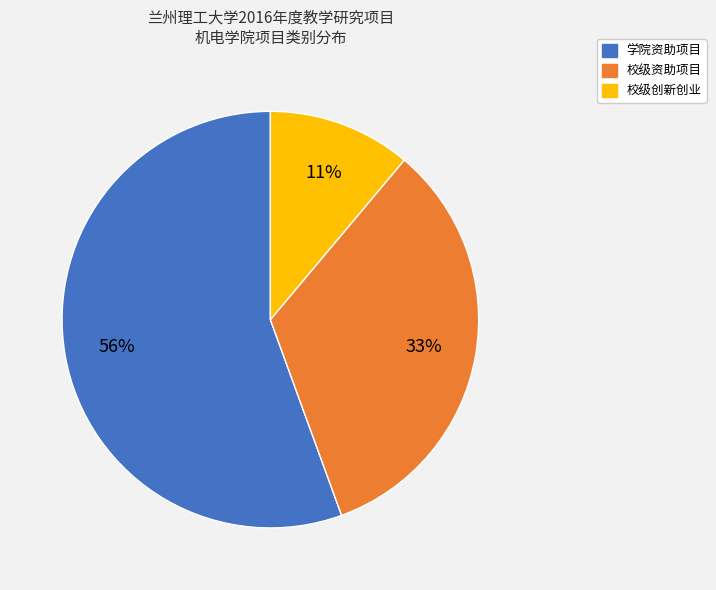

To the nearest percent, what percentage of the pie is 学院资助项目?

56%